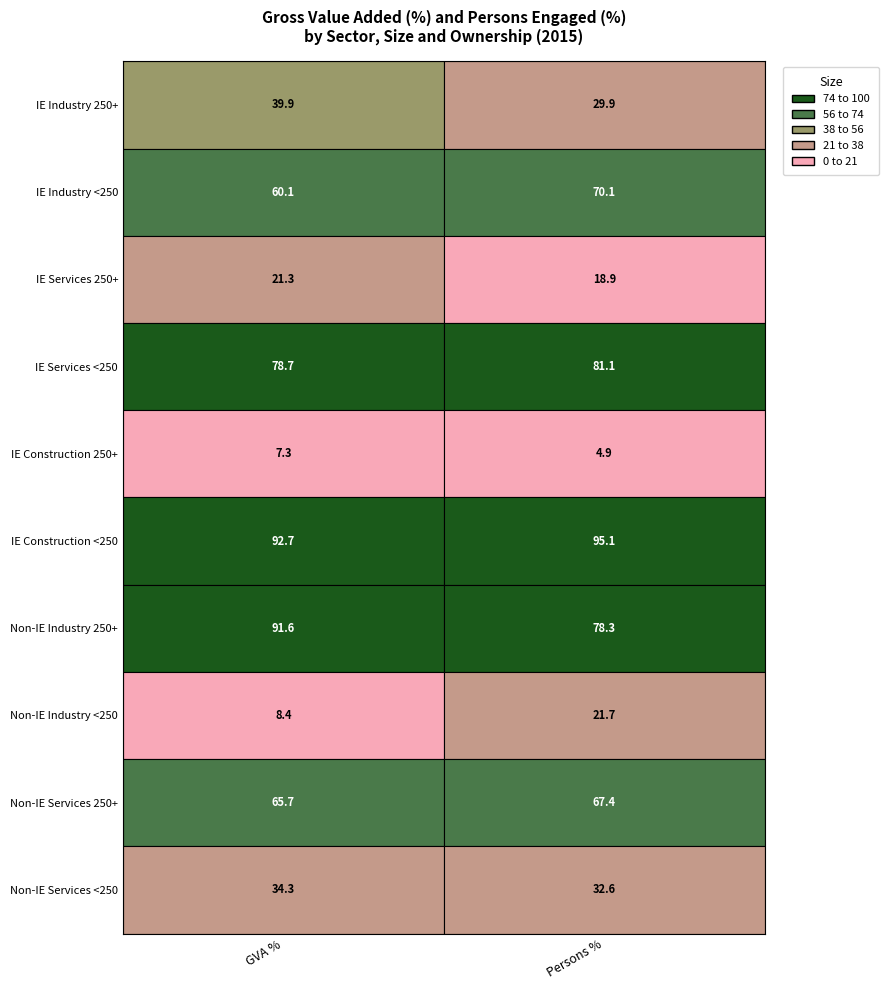

What is the maximum value shown in the chart?

95.1